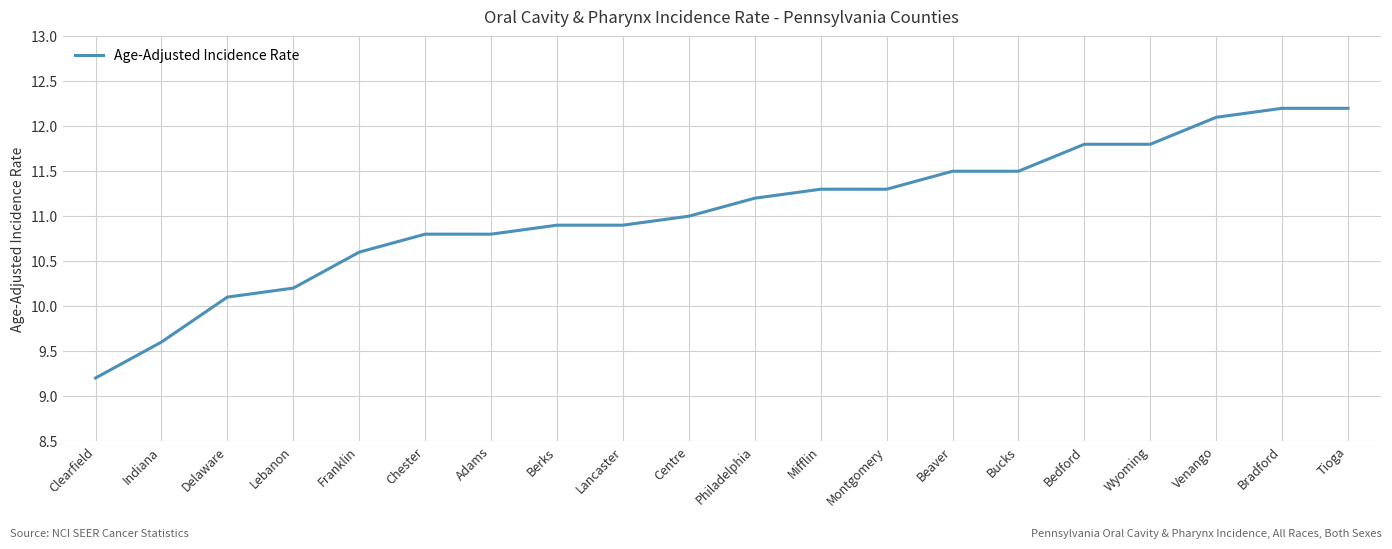

What is the maximum value shown in the chart?

12.2